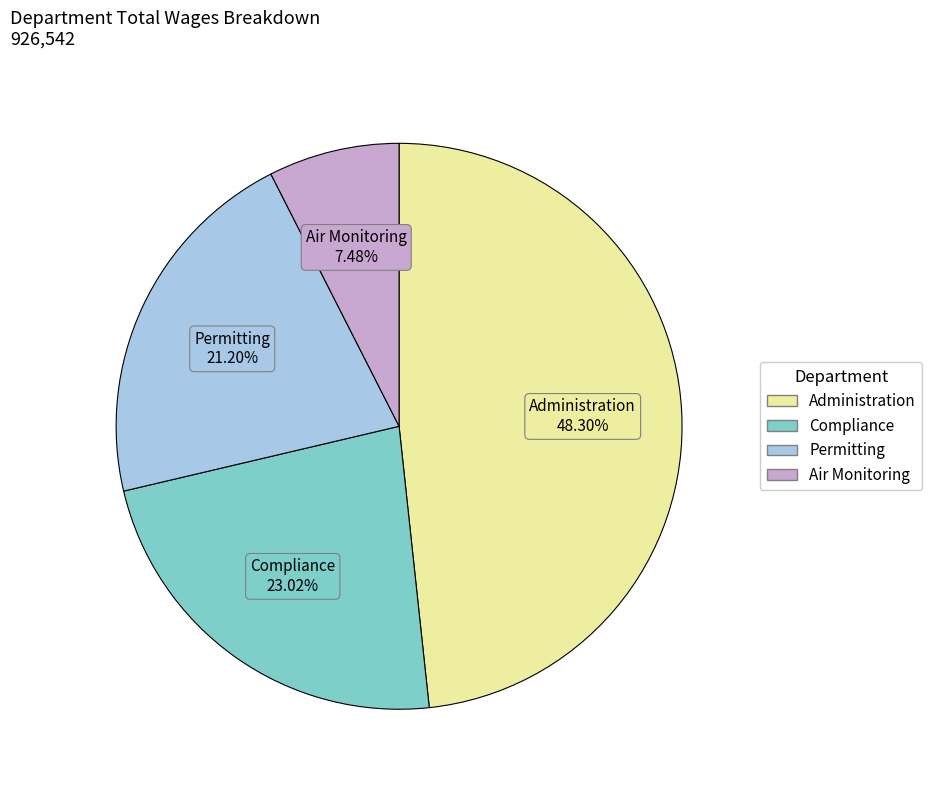

Which has a higher value, Air Monitoring or Permitting?

Permitting